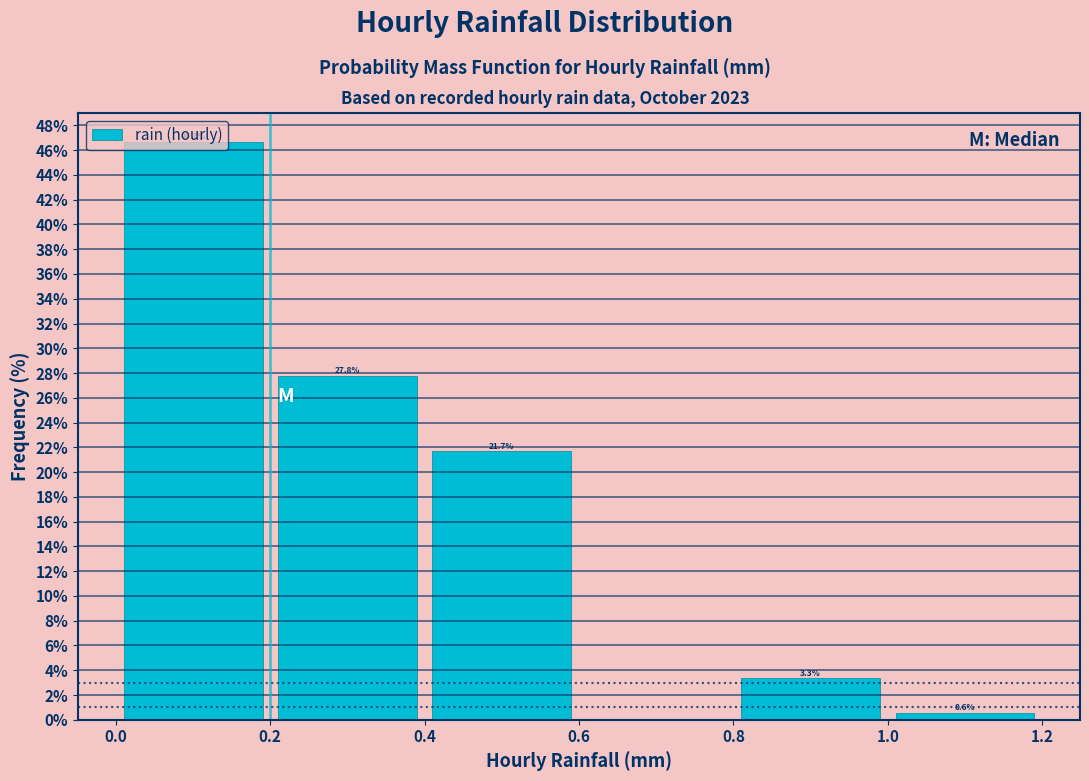

Over which range of the x-axis is the bar tallest?

0.0 to 0.2